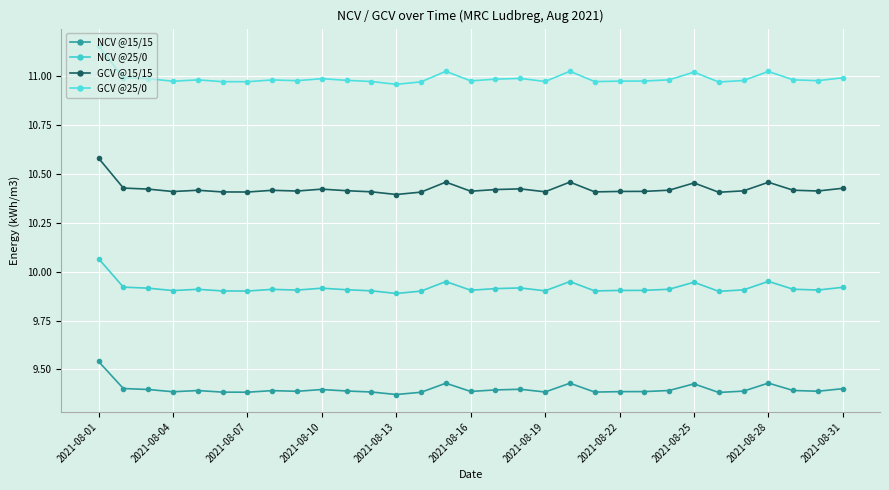

Is this an area chart (filled region under the line)?

No